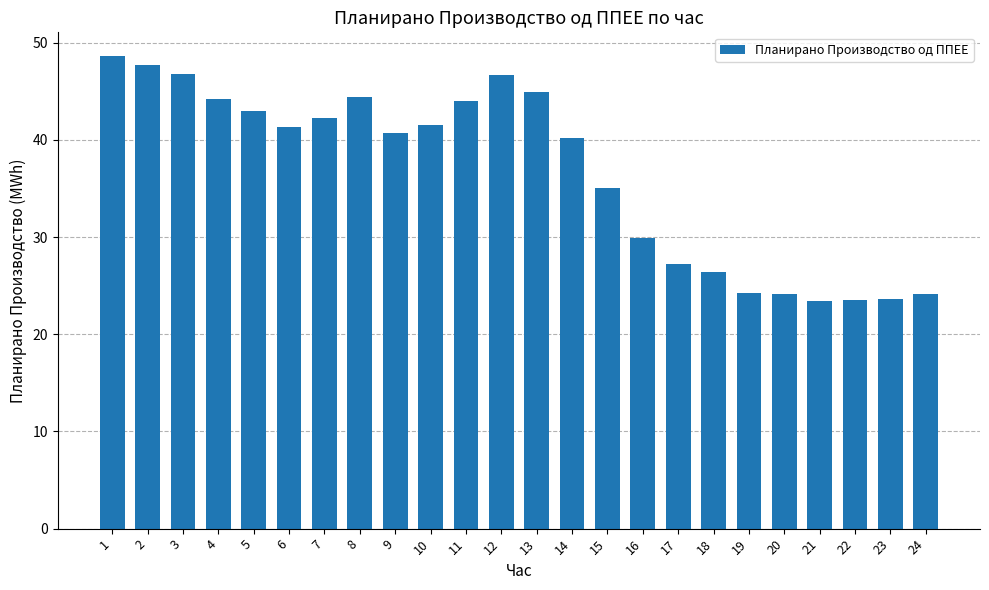

Are the bars horizontal?

No